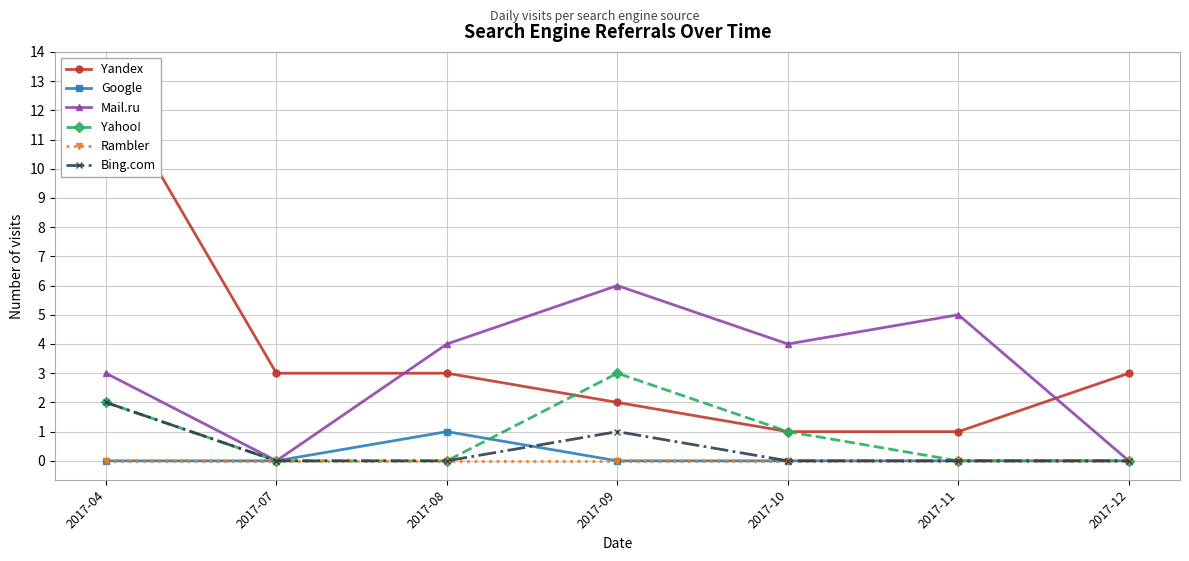

Rank the series at 2017-08 from lowest to highest value.

Yahoo!, Rambler, Bing.com, Google, Yandex, Mail.ru